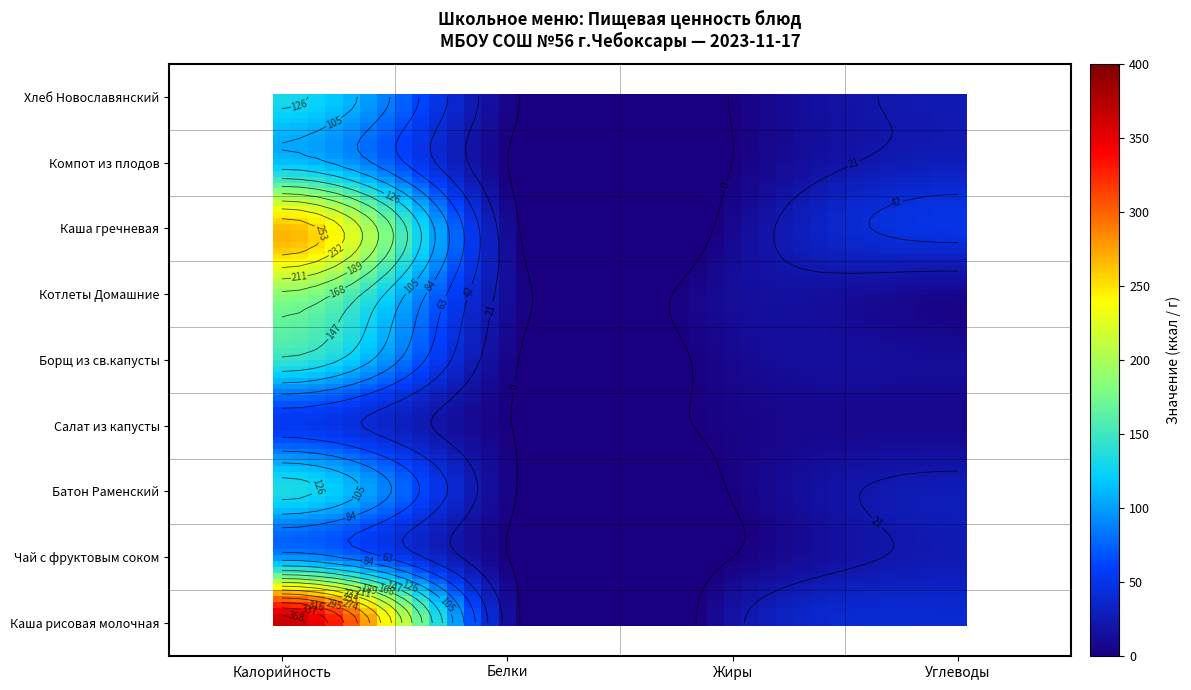

What is the approximate value of Борщ из св.капусты с картофелем at Жиры?

7.4